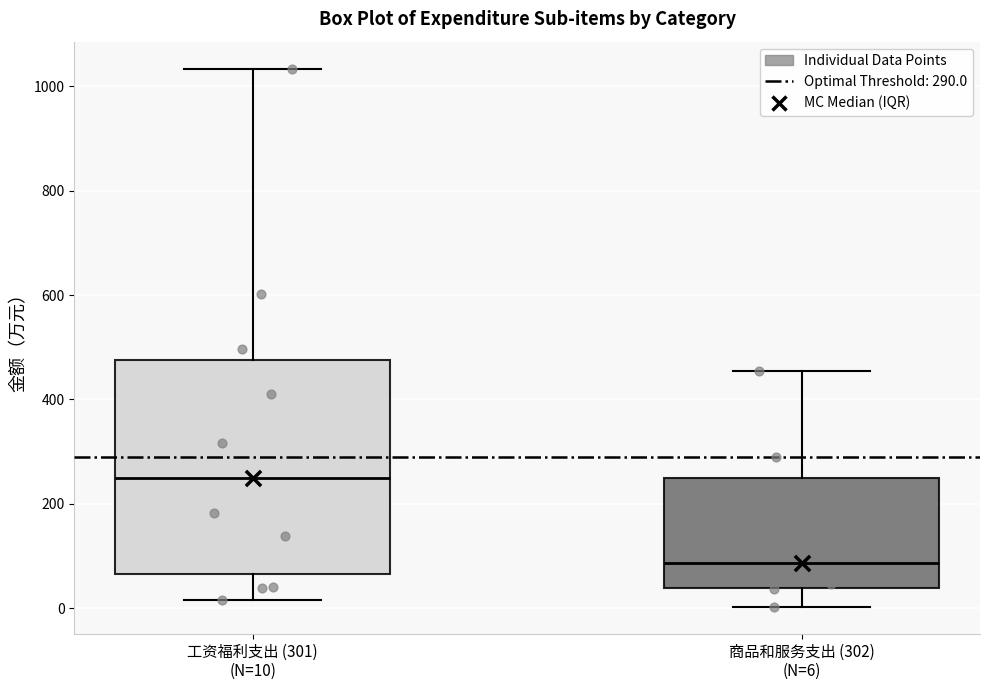

Which box's median line is the lowest?

商品和服务支出 (302) (N=6)